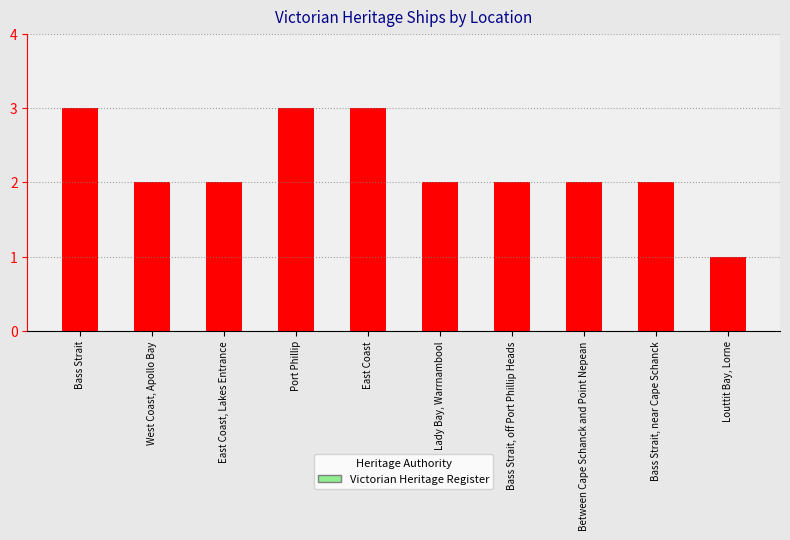

Reading left to right, transcribe all the data shown in this chart.

3	2	2	3	3	2	2	2	2	1